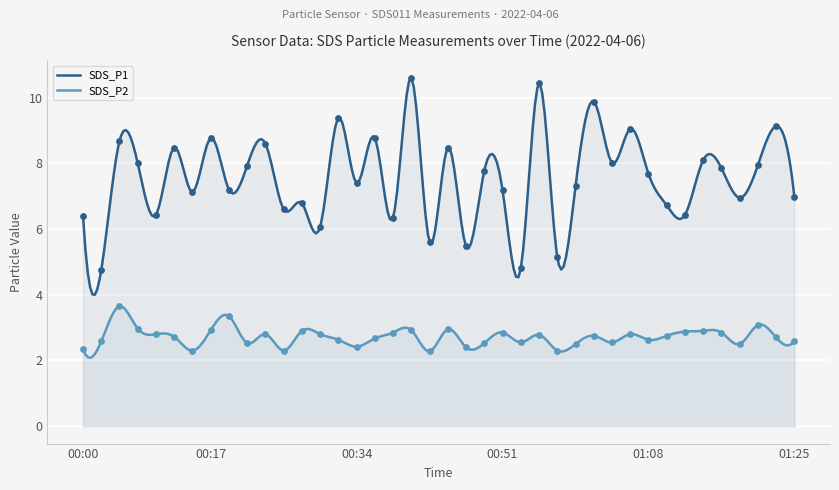

Which series has the widest spread of Y values?

SDS_P1